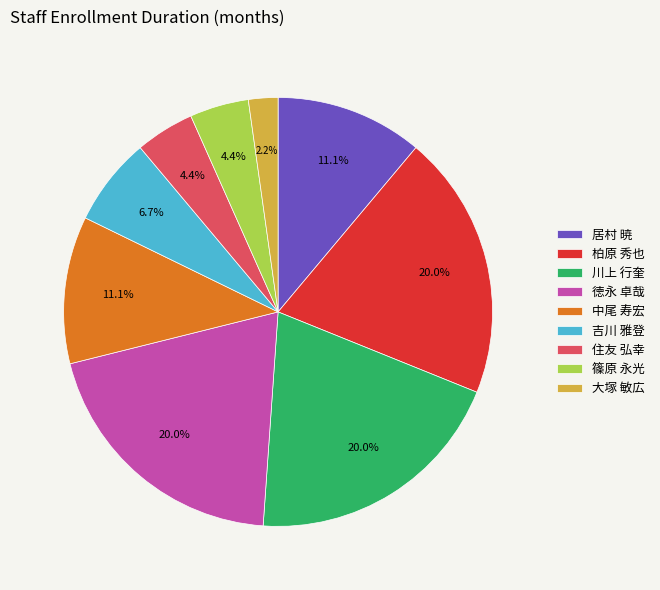

What is the smallest slice in the pie chart?

大塚 敏広